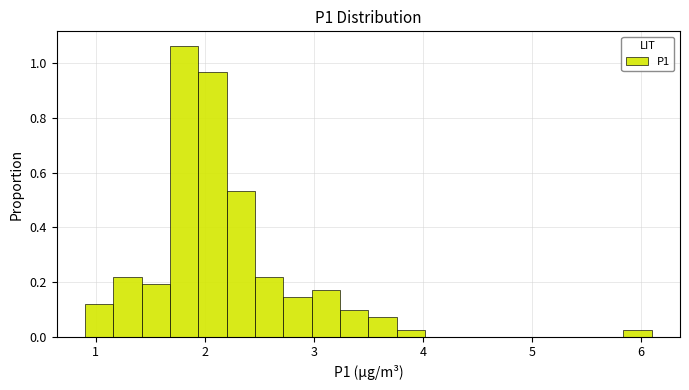

Around what value on the x-axis is the tallest bar? Give the approximate position of its centre, as read against the axis.

1.8